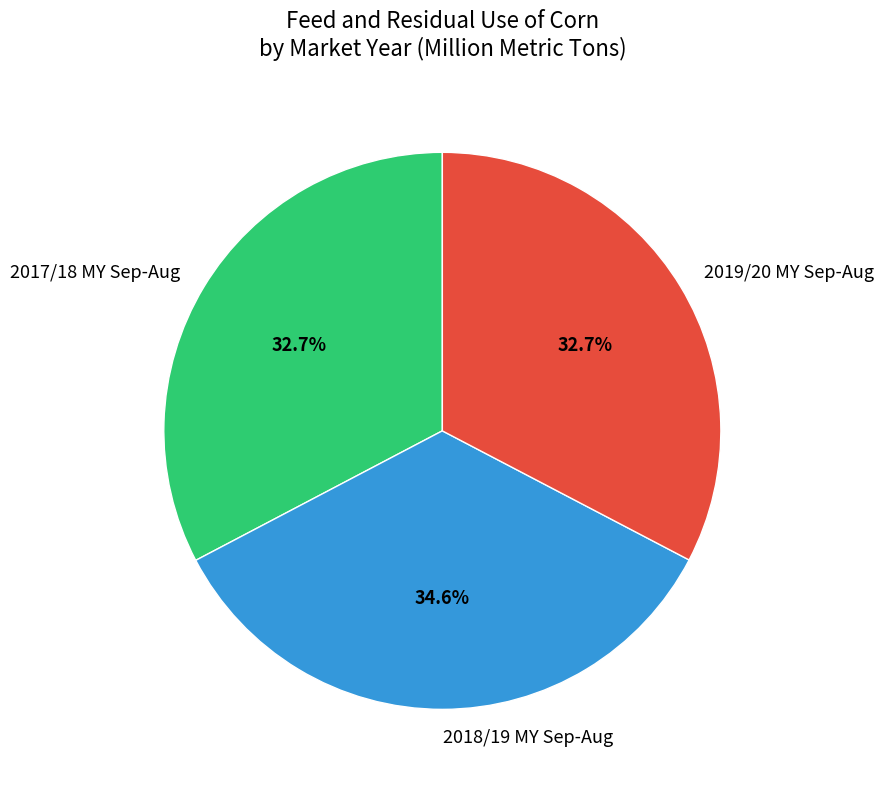

What is the total percentage of 2018/19 MY Sep-Aug and 2017/18 MY Sep-Aug?

67.3%